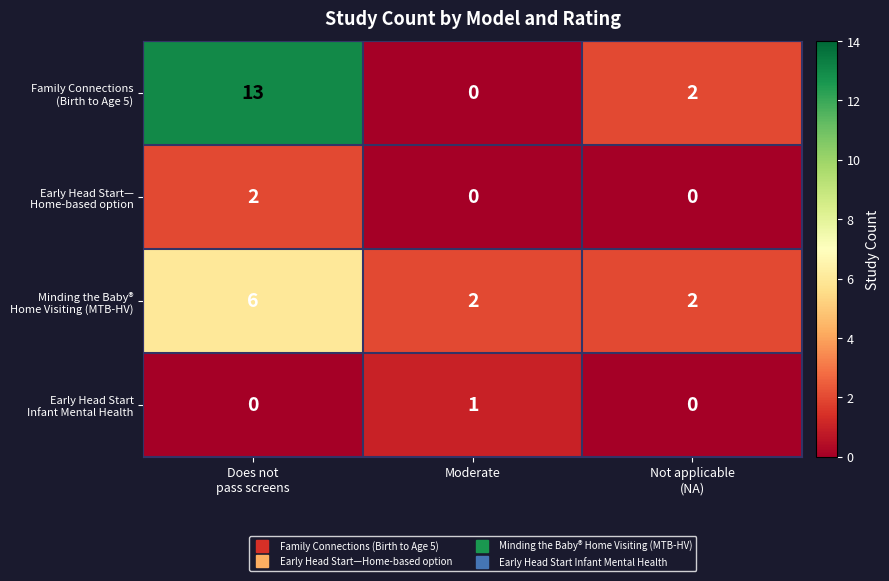

What is the total value across all series at Moderate?

3